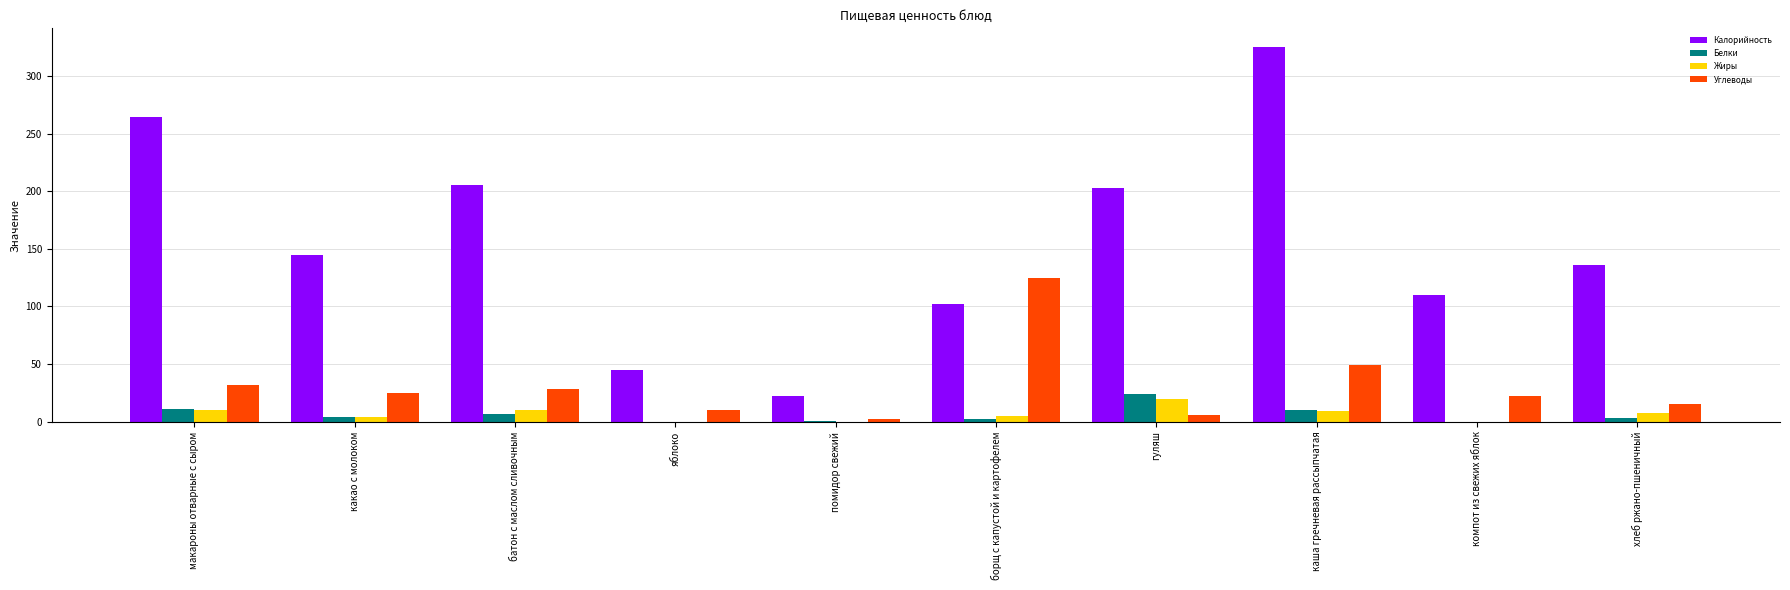

What are all the series names shown in the legend?

Калорийность, Белки, Жиры, Углеводы